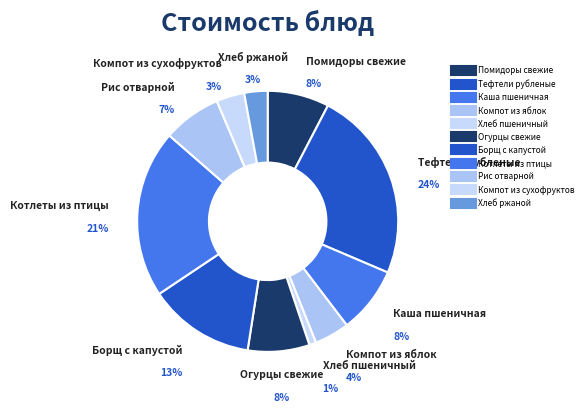

To the nearest percent, what is the average slice percentage?

9%